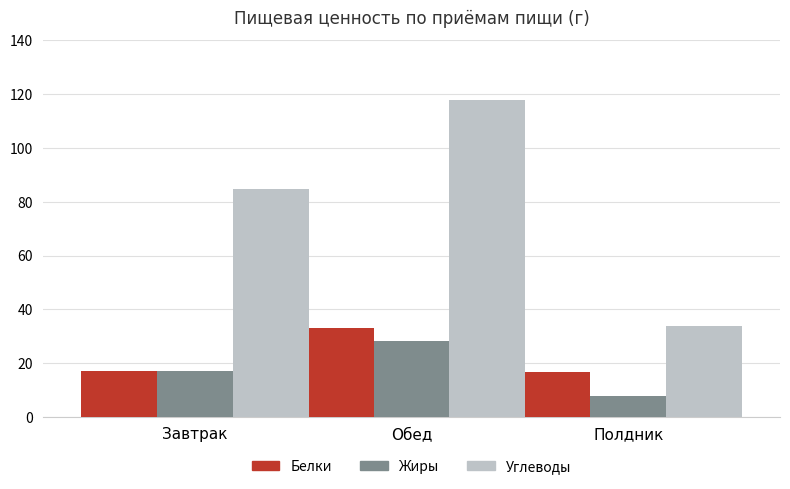

How many values in the Углеводы series are below 84?

1